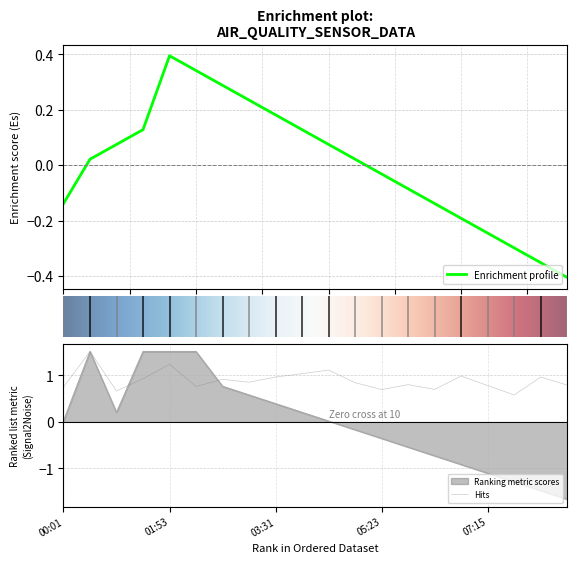

True or false: SDS_P1 has more than 1 points higher than both neighbors.

True